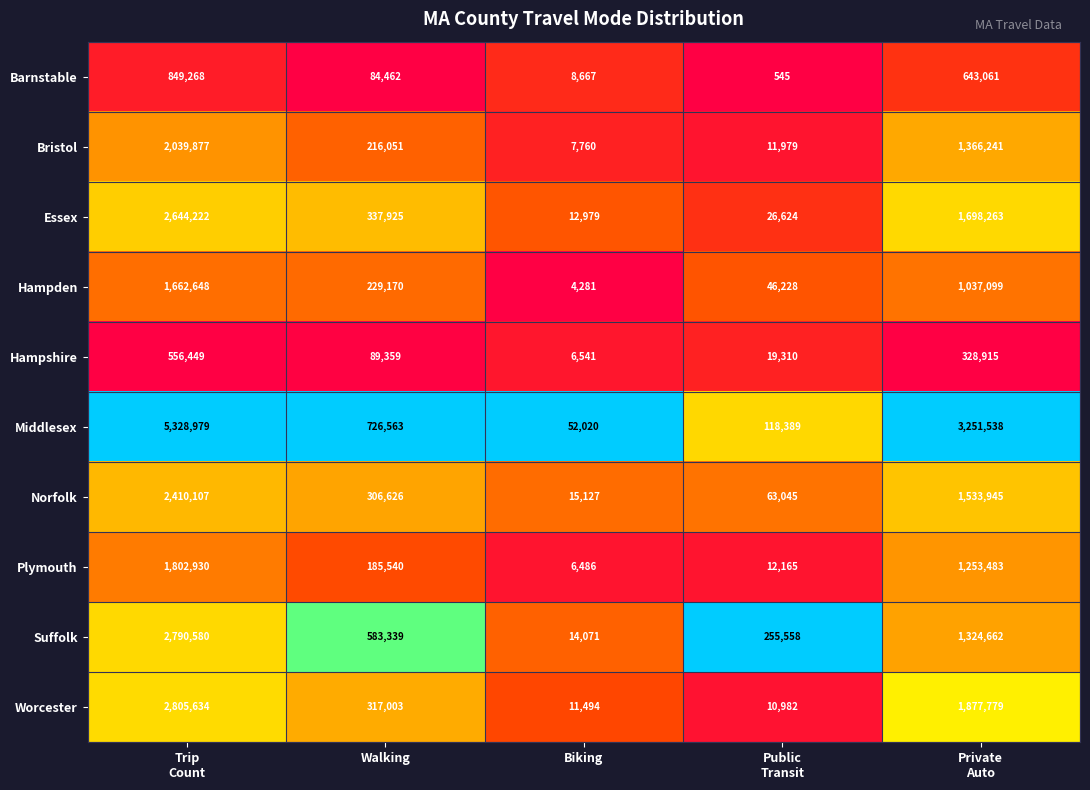

At which label does Bristol reach its minimum?

Biking